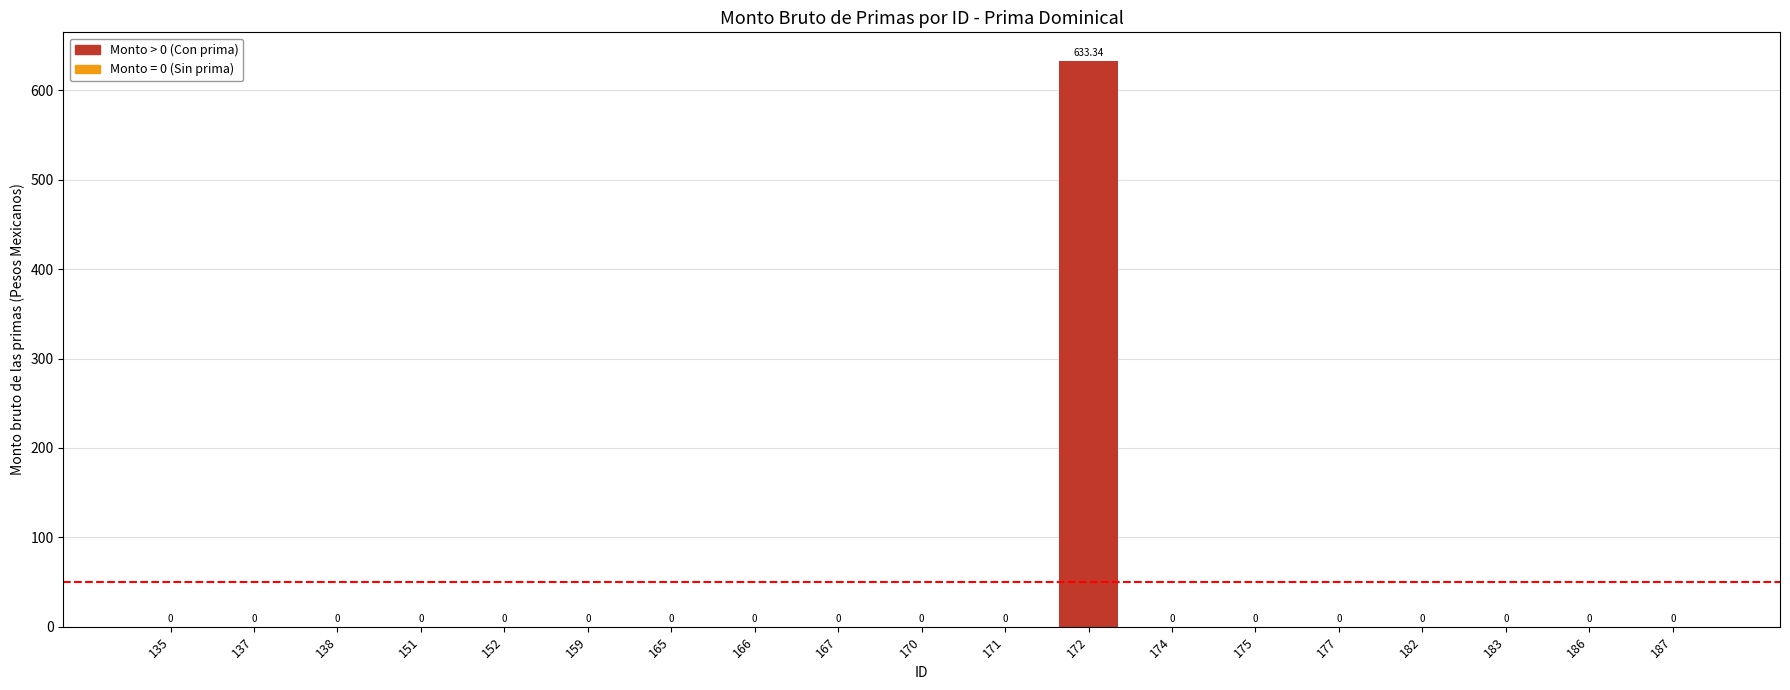

Between 182 and 159, which is larger?

182